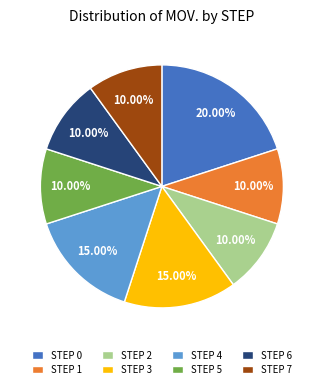

Which has a higher value, STEP 7 or STEP 4?

STEP 4